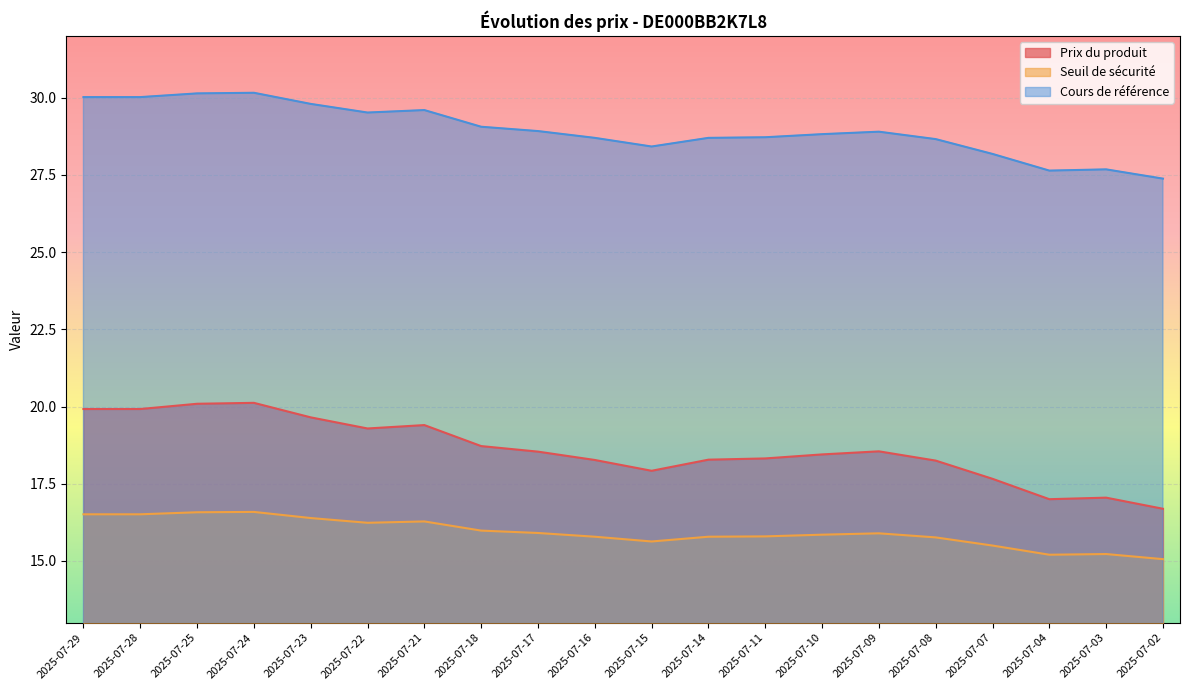

What is the total value across all series at 2025-07-16?

62.8